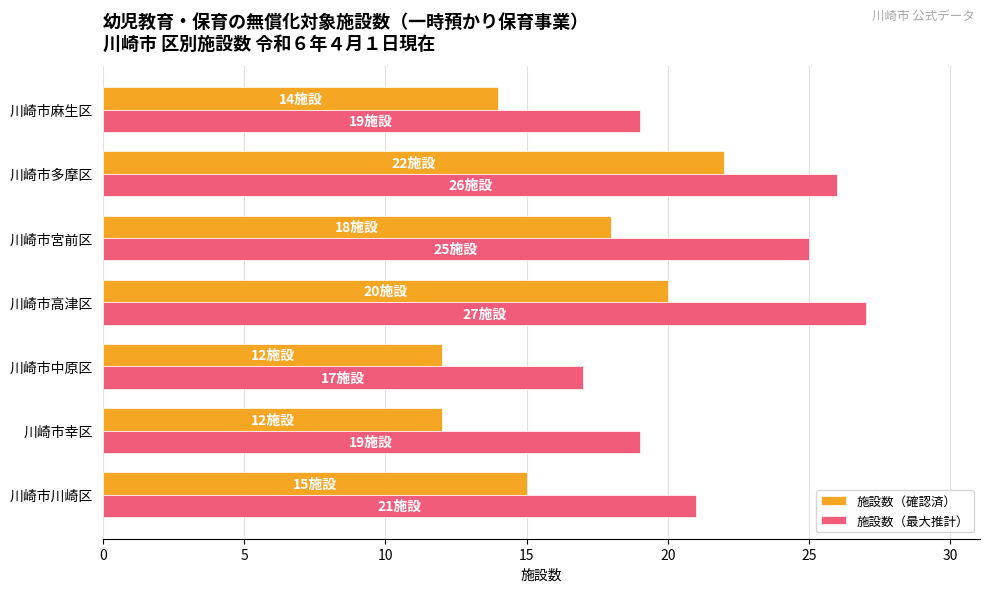

What is the difference between the second highest and minimum values in the 施設数（最大推計） series?

9